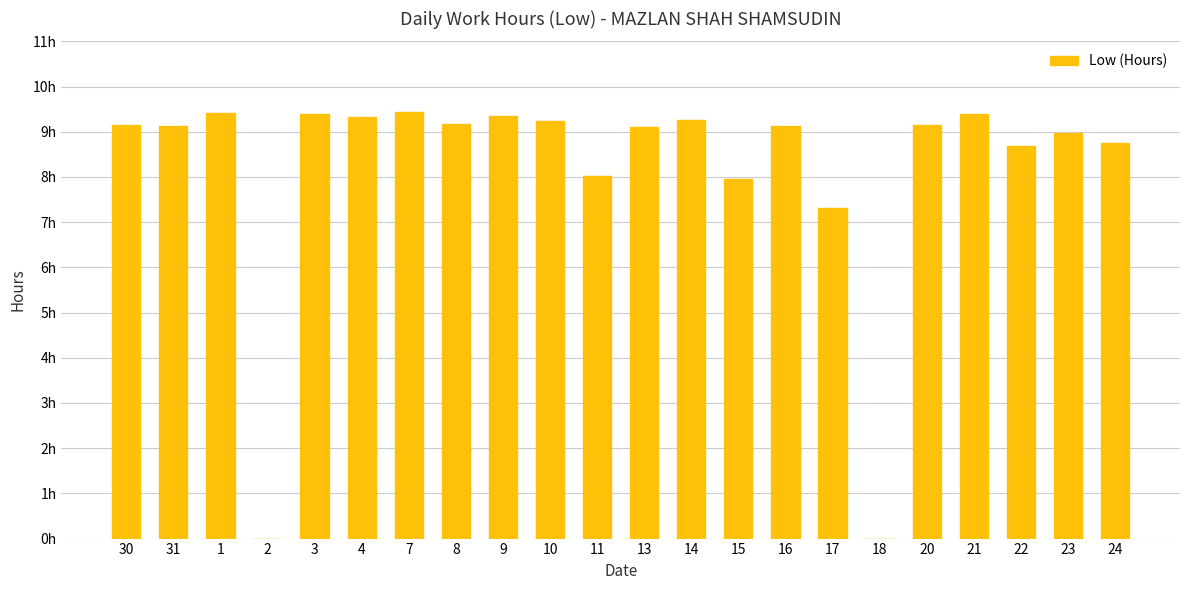

The value at 9 is 14.3. True or false?

False